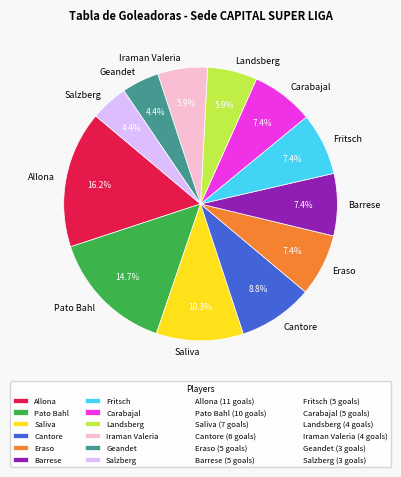

True or false: Pato Bahl accounts for 10% of the total.

False